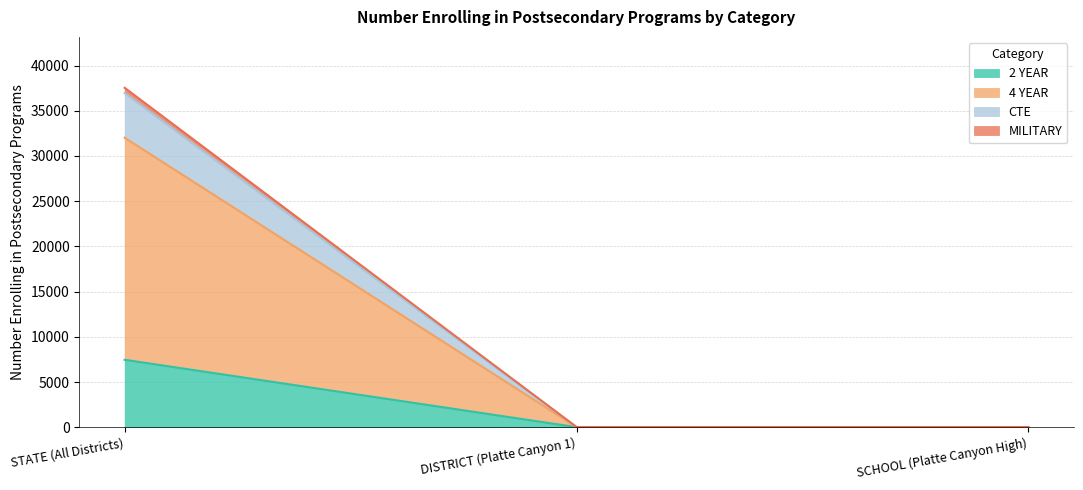

The 2 YEAR series shows 16 at DISTRICT (Platte Canyon 1). True or false?

False